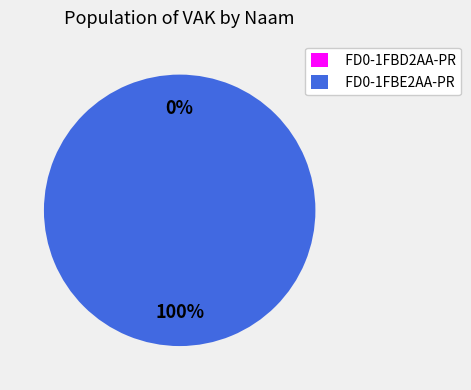

To the nearest percent, what is the difference between the FD0-1FBD2AA-PR and FD0-1FBE2AA-PR slice percentages?

100%